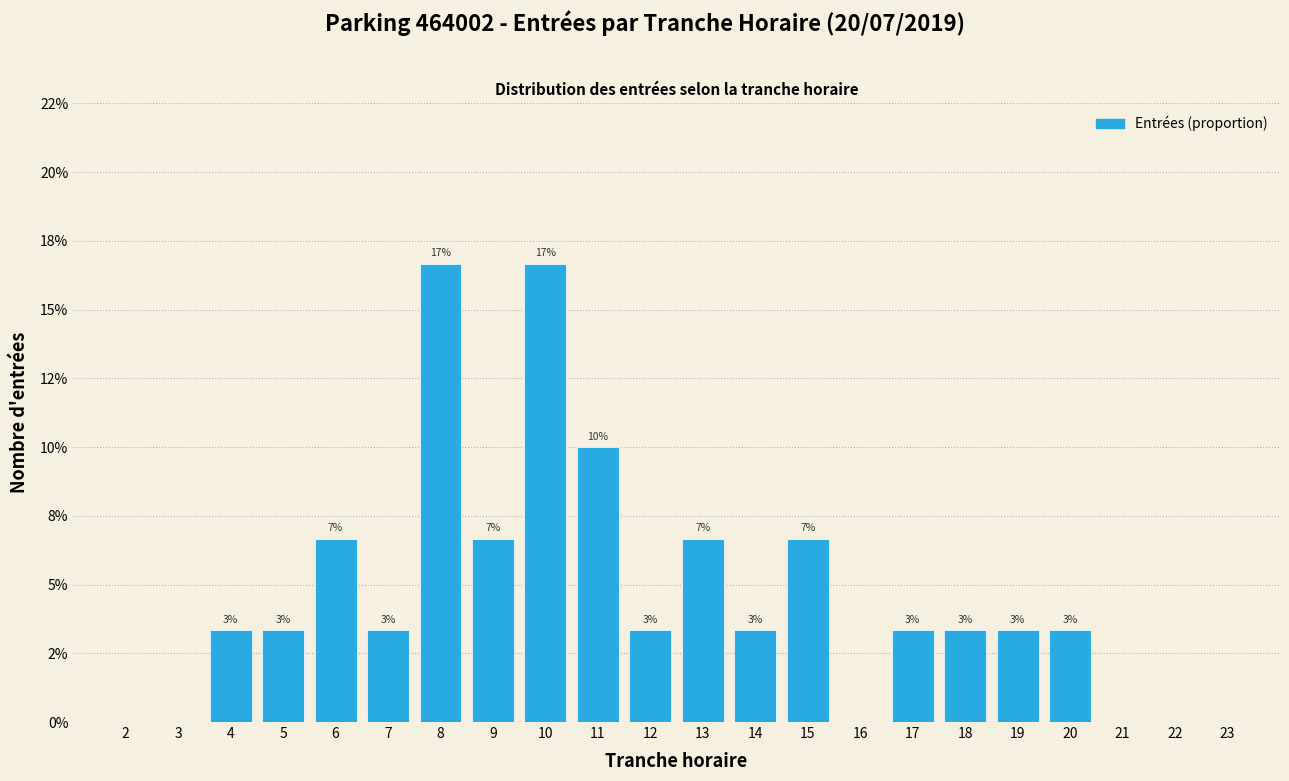

Are the bars horizontal?

No